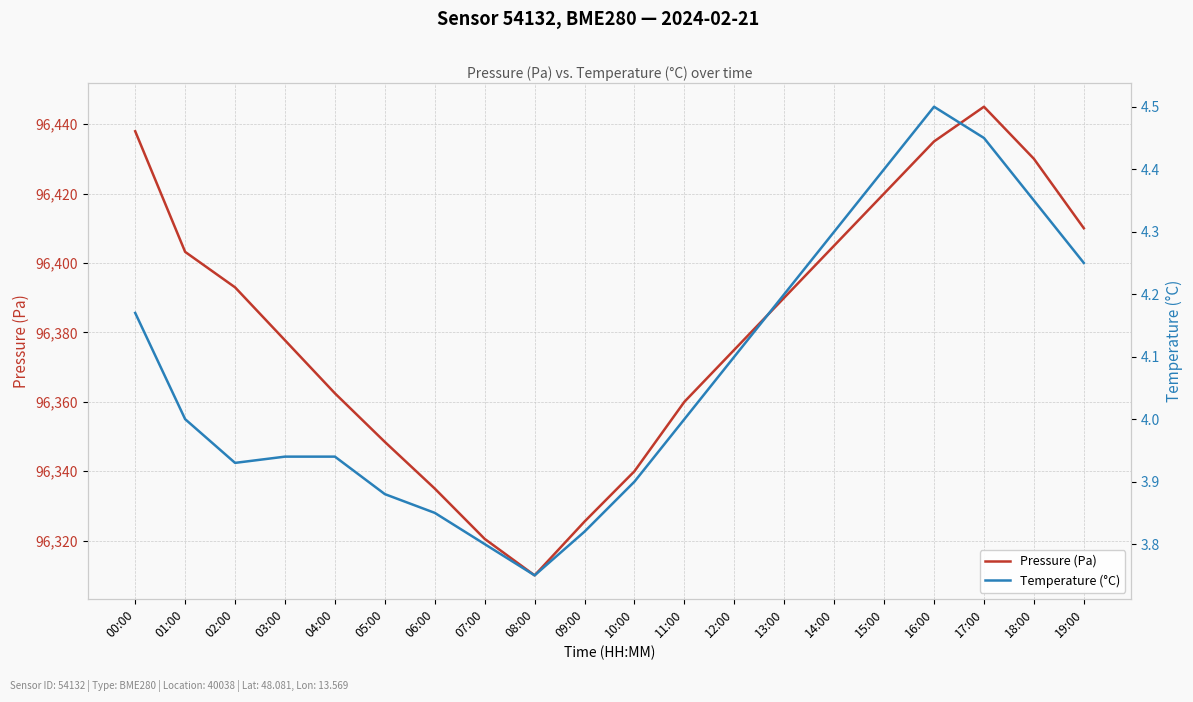

Is it true that Pressure (Pa) equals 154140.3 at 02:00?

False